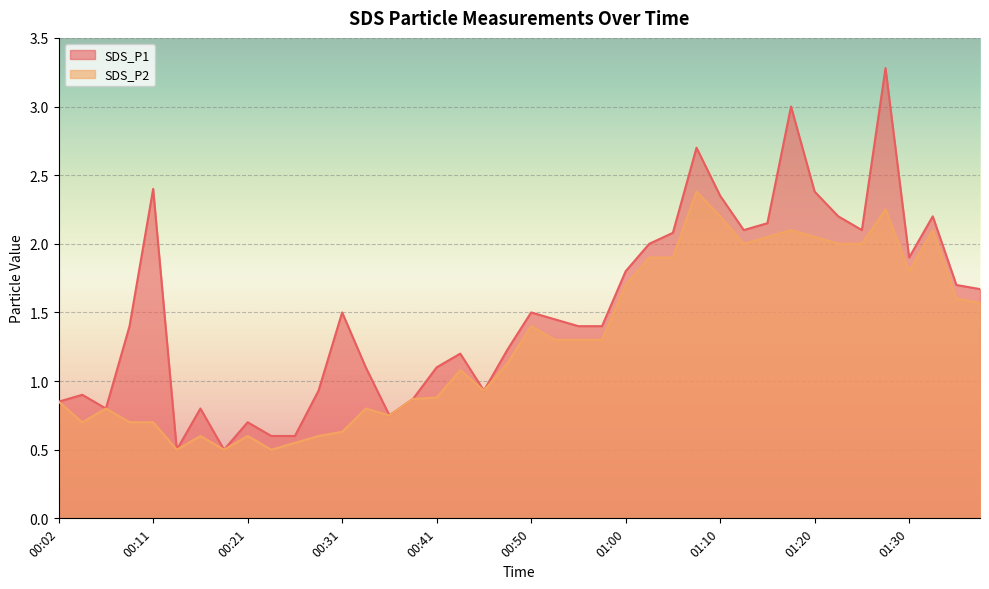

Rank the series by their maximum value, from highest to lowest.

SDS_P1, SDS_P2